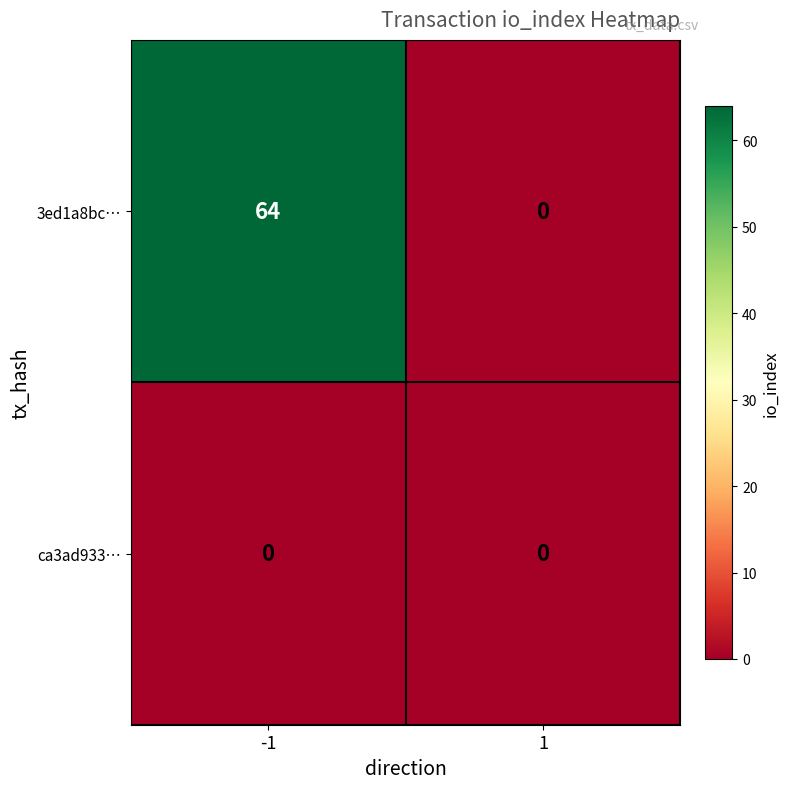

The 3ed1a8bc… series shows 24 at -1. True or false?

False